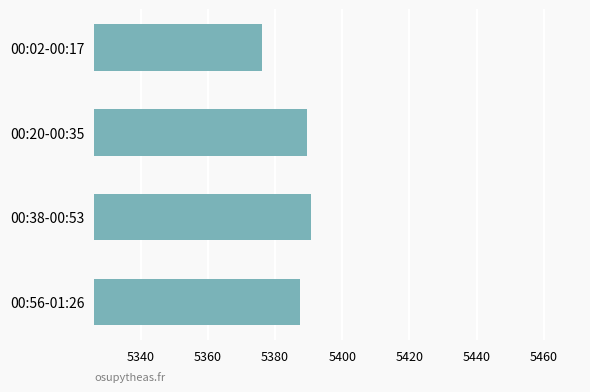

The chart shows a value of 5376.2 at 00:02-00:17. True or false?

True